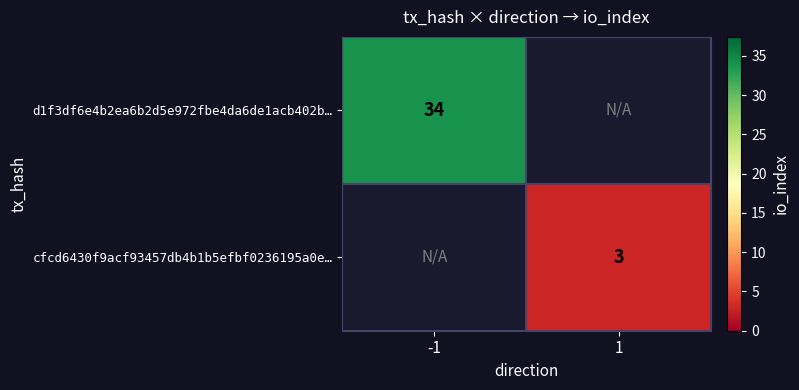

The value of d1f3df6e4b2ea6b2d5e972fbe4da6de1acb402b… at -1 is 16. True or false?

False